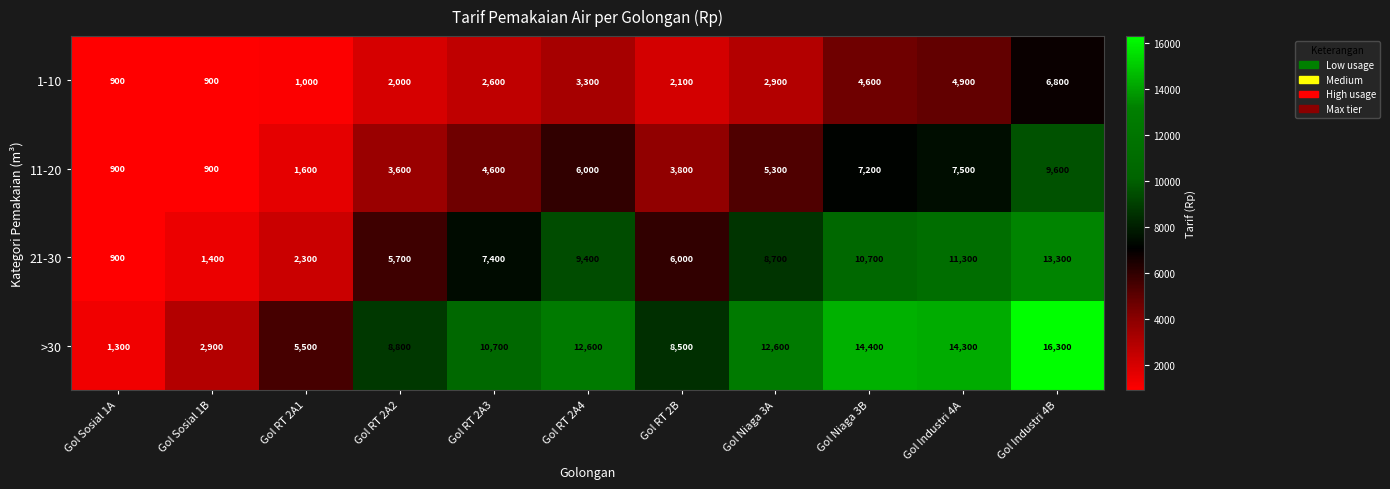

List the series in order of their peak value, lowest first.

1-10, 11-20, 21-30, >30